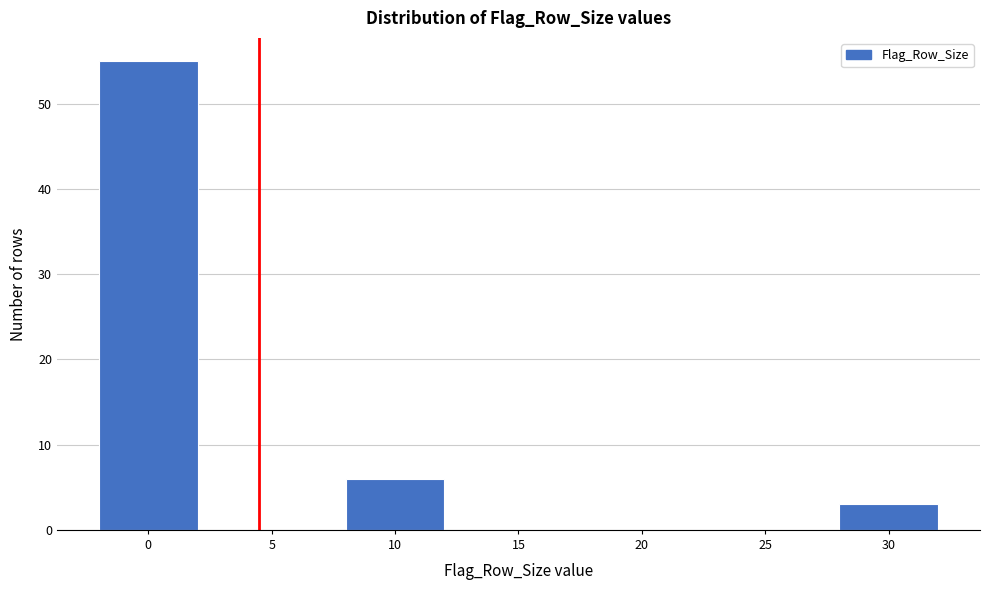

Reading left to right, transcribe all the data shown in this chart.

0=55	5=0	10=6	15=0	20=0	25=0	30=3